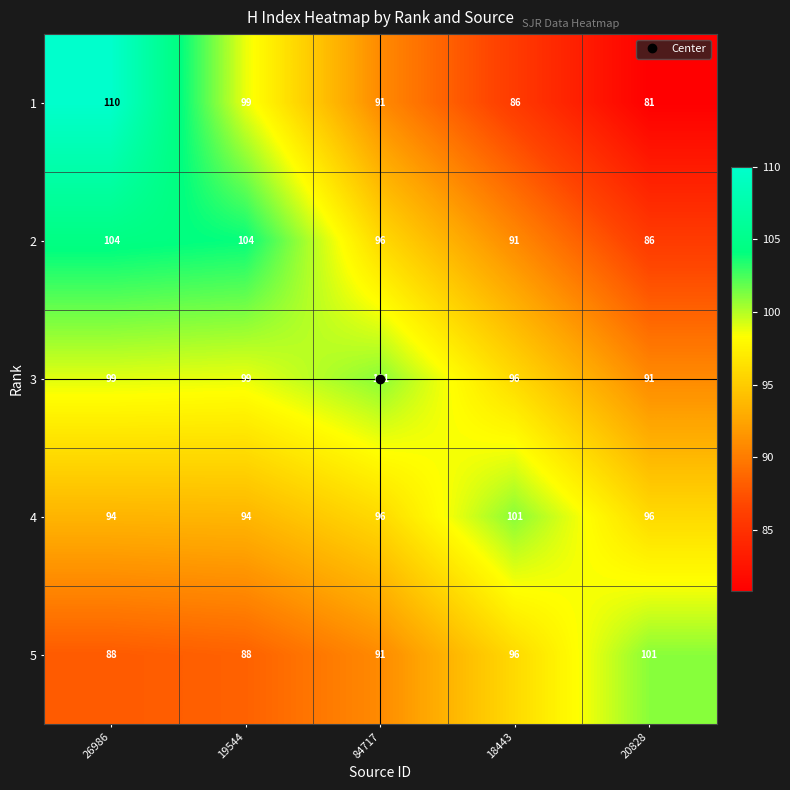

Count the number of data series in this chart.

5